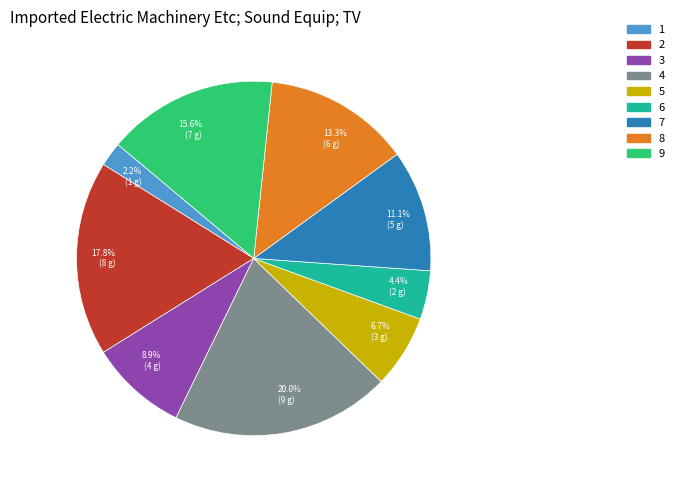

Rank the categories by value from highest to lowest.

4, 2, 9, 8, 7, 3, 5, 6, 1